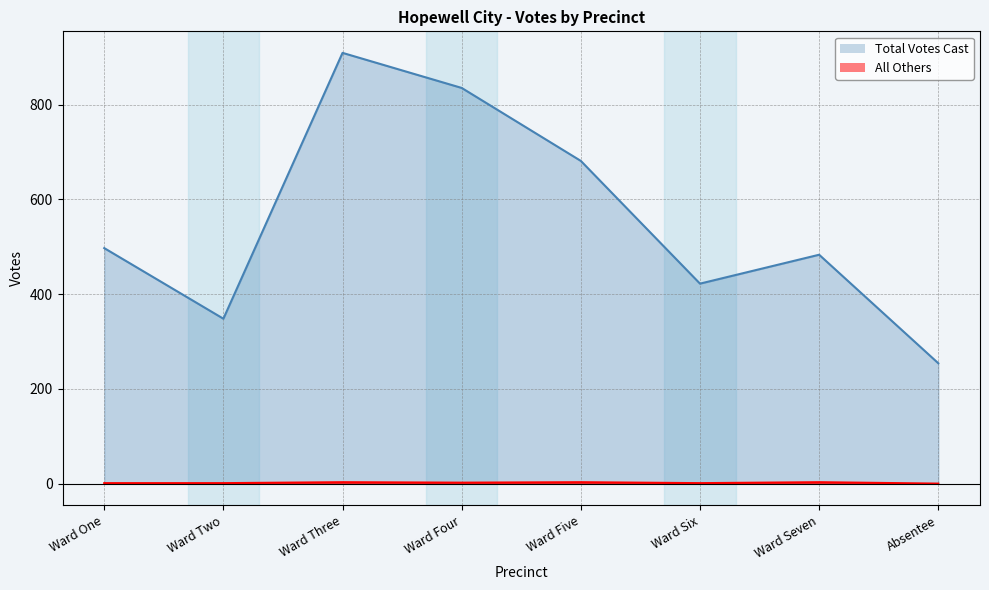

What is the label of the 5th point from the right?

Ward Four